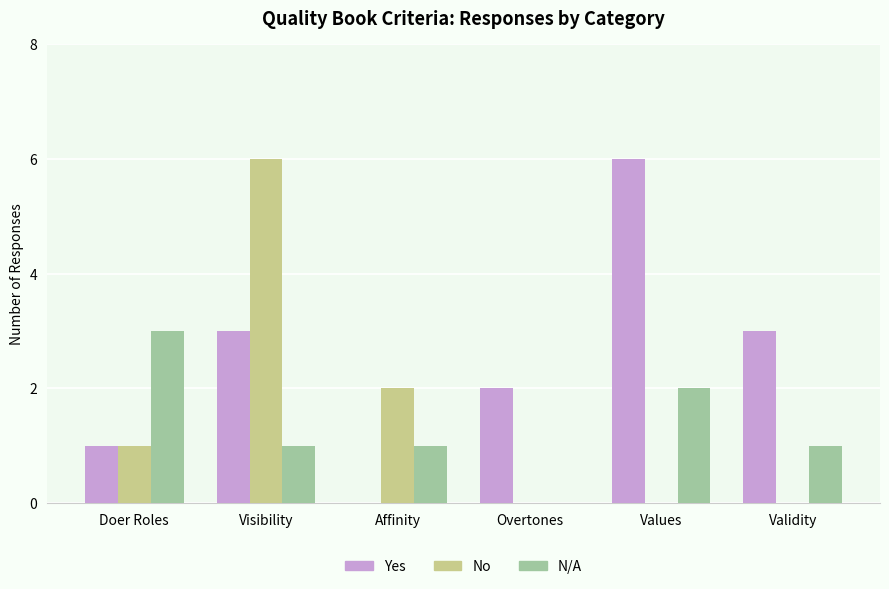

Are the bars grouped side by side (vs. stacked)?

Yes